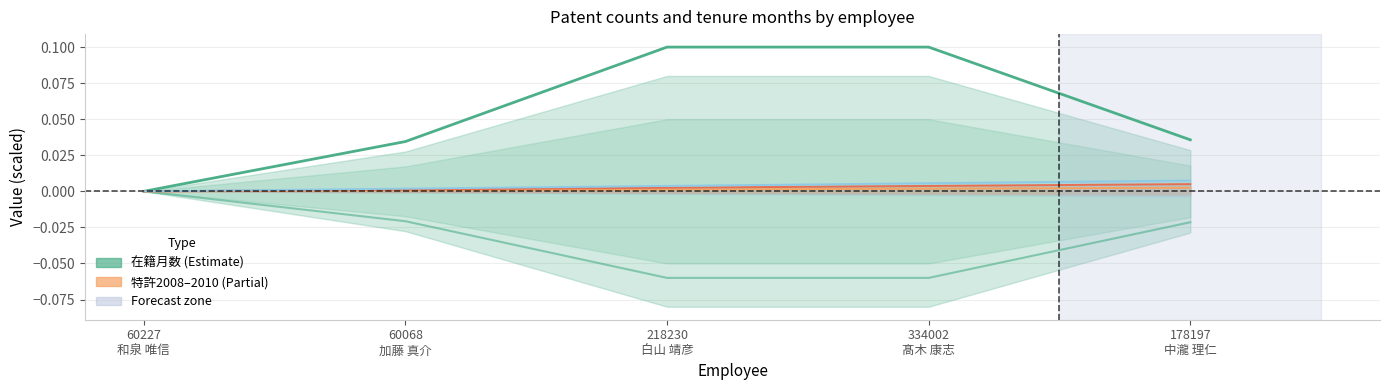

Rank the series at 60068
加藤 真介 from highest to lowest value.

在籍月数, 特許2010, 特許2009, 特許2008